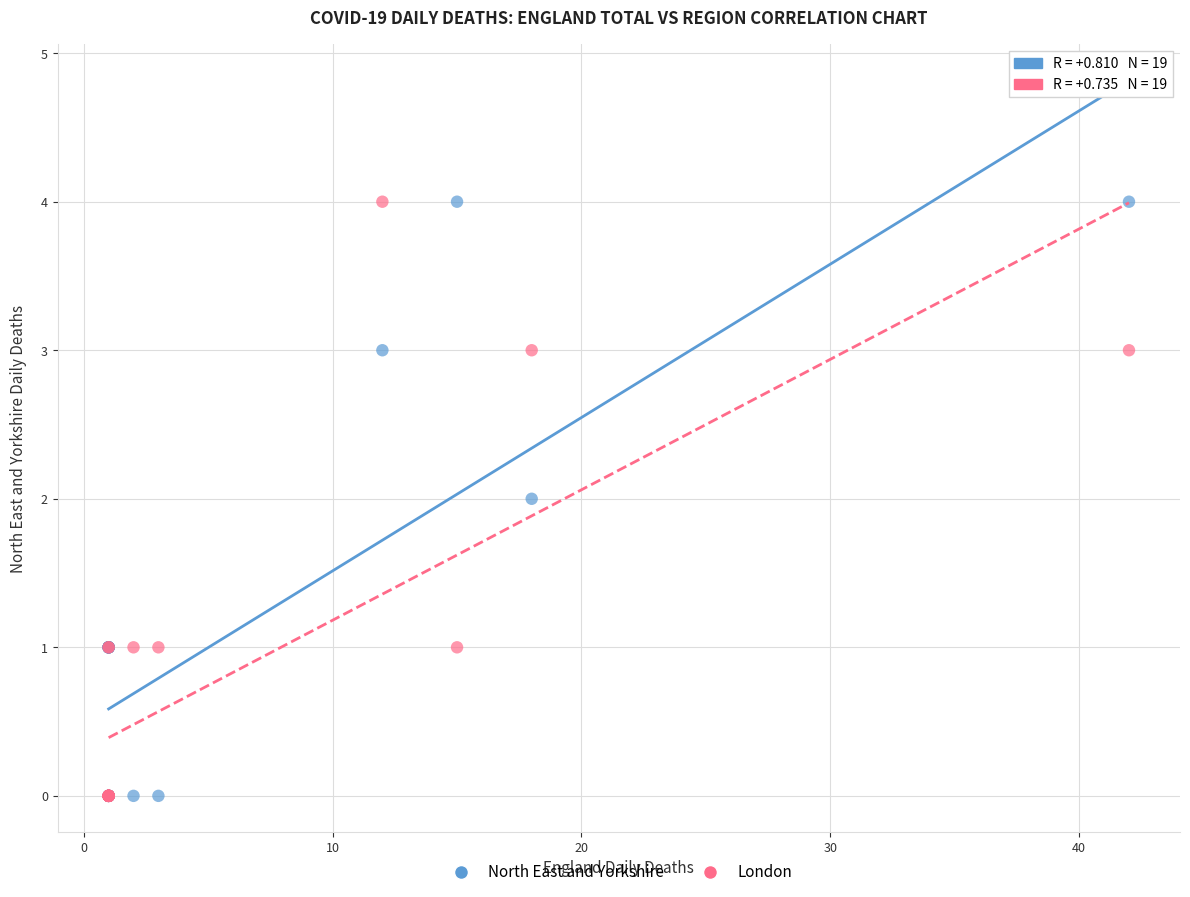

What are all the series names shown in the legend?

North East and Yorkshire, London